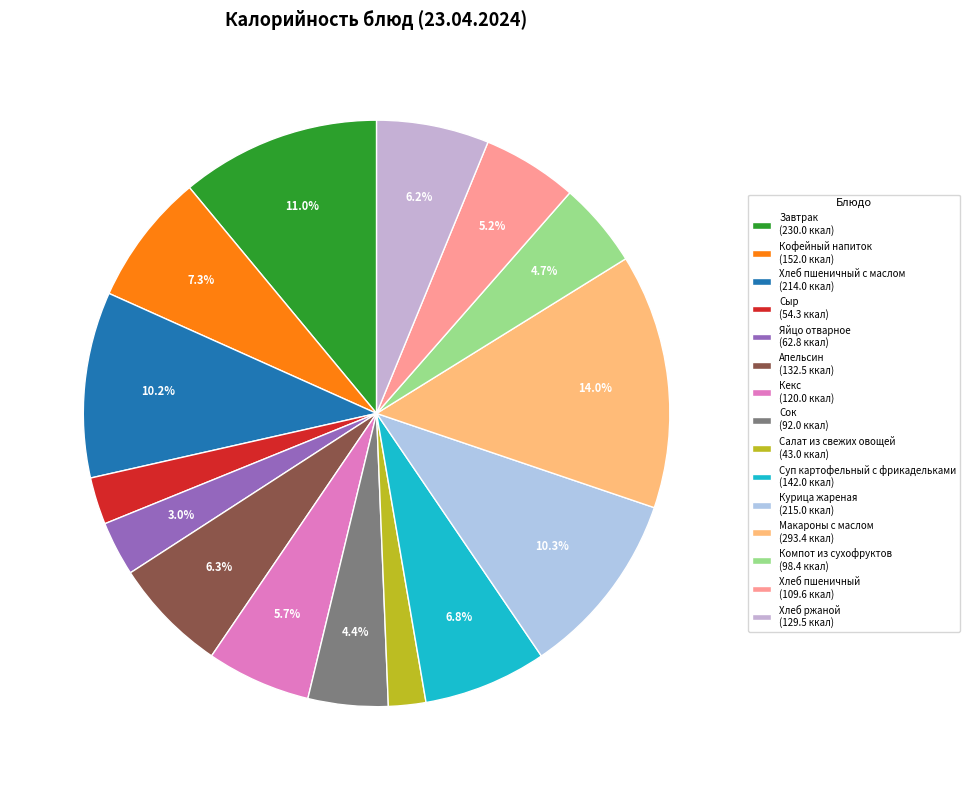

How many slices are in this pie chart?

15